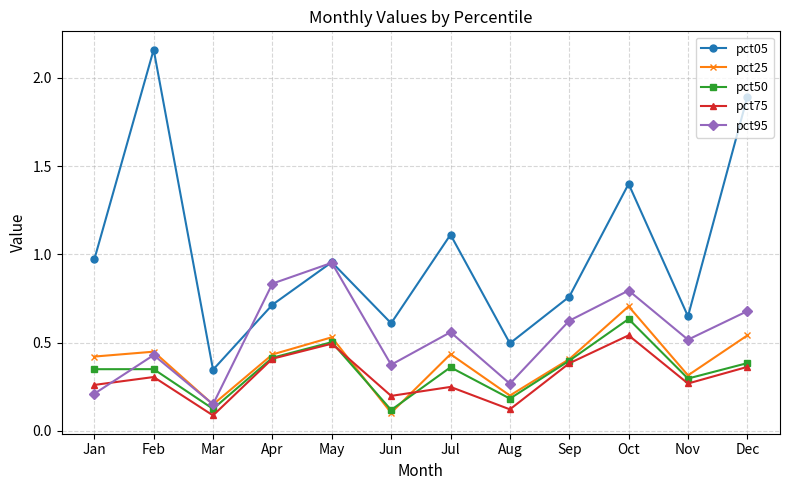

True or false: pct75 has more than 2 points higher than both neighbors.

True